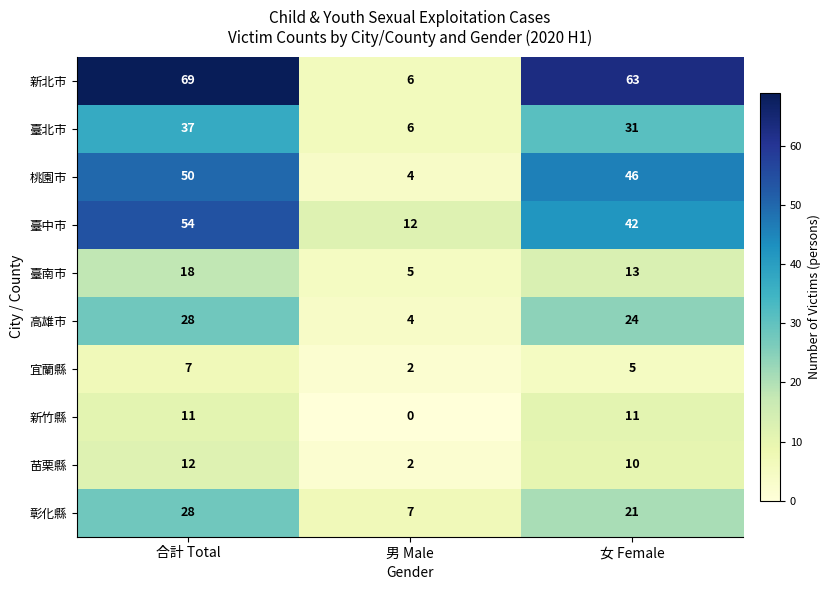

At how many categories does at least one series exceed 11?

3